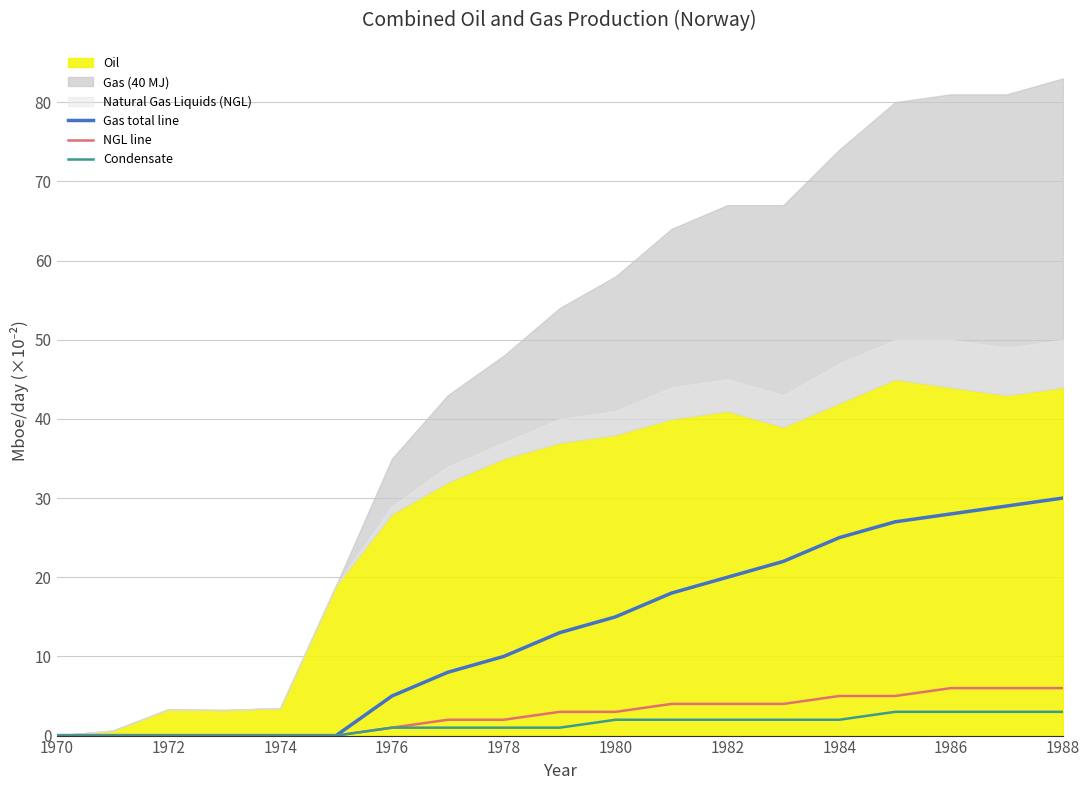

What is the sum of all Gas total line values?

250.0